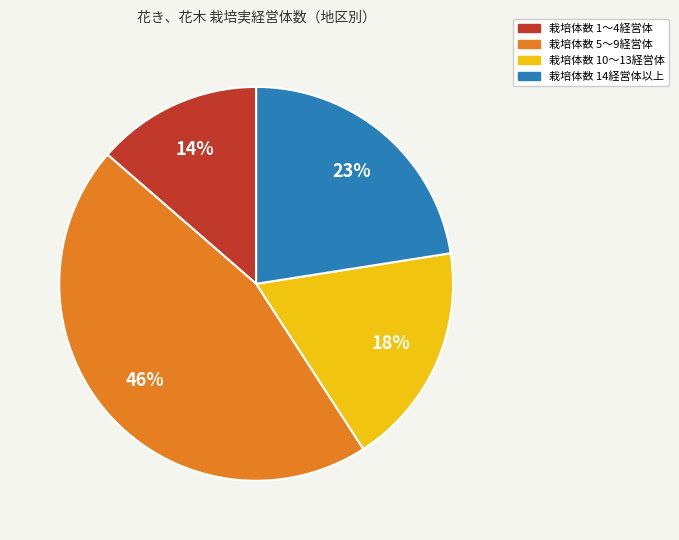

To the nearest percent, what is the difference between the largest and smallest slice percentages?

32%